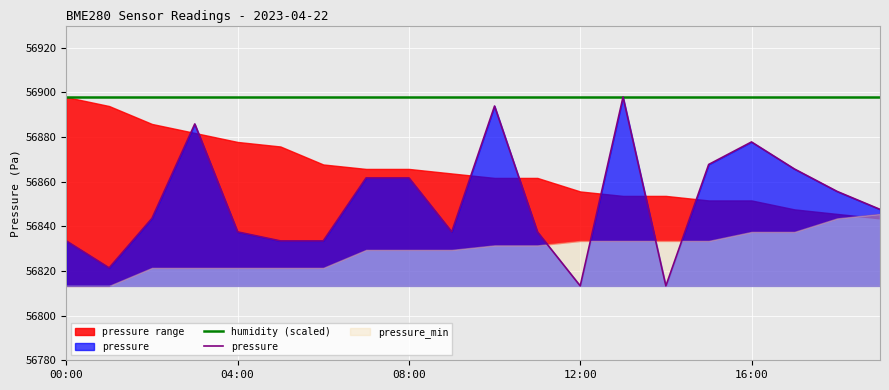

What is the value of the pressure point at the 14th from the left?

56898.0